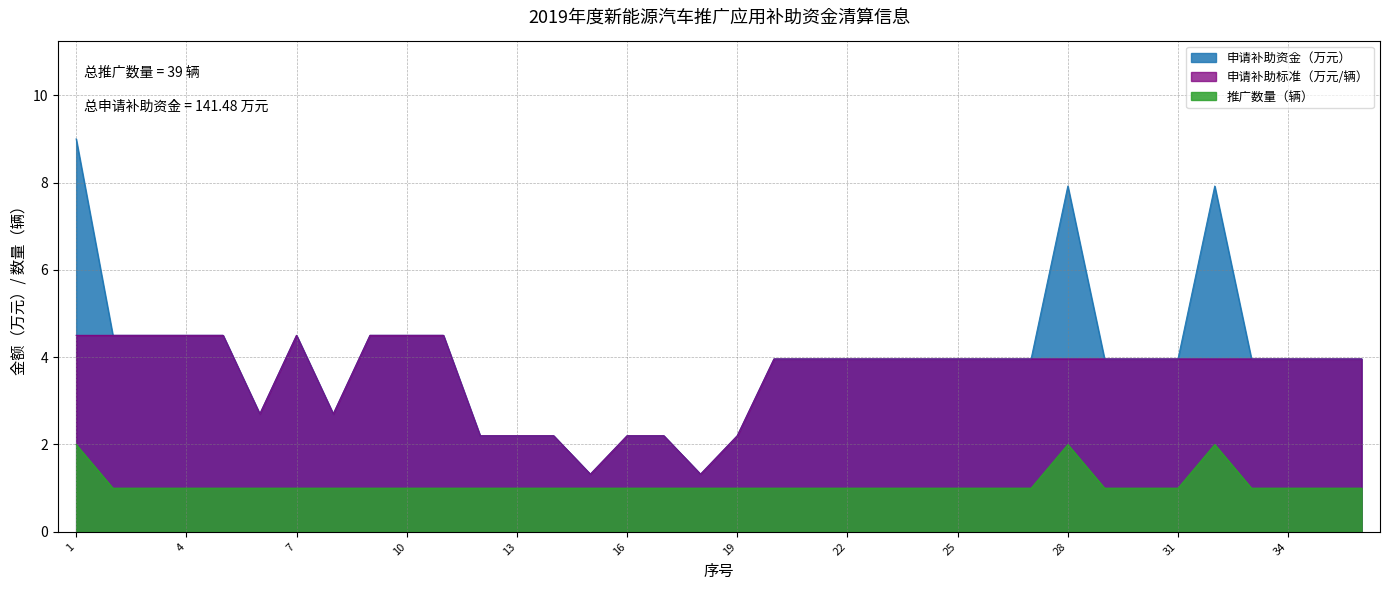

Which series changed the most between 4 and 7?

申请补助标准（万元/辆）